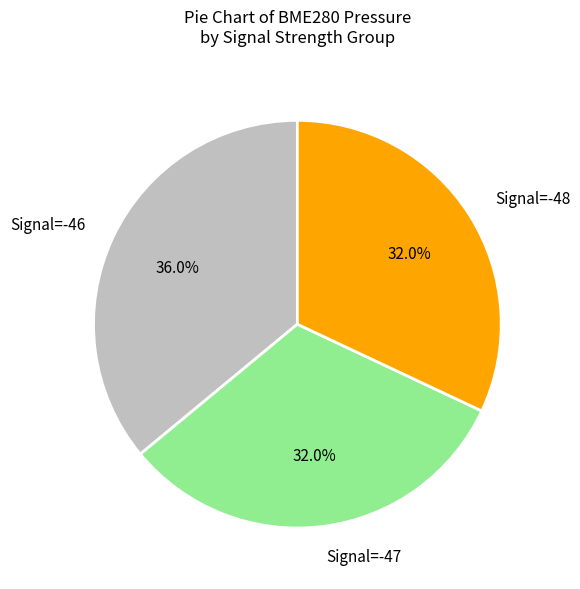

What is the largest slice in the pie chart?

Signal=-46